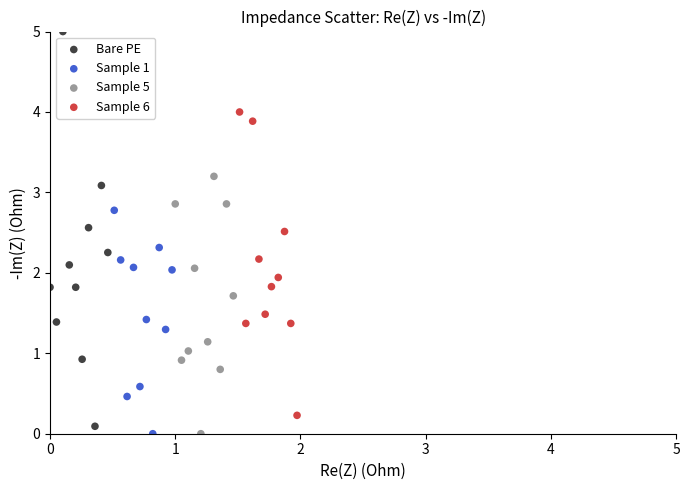

Which series has the widest spread of Y values?

Bare PE